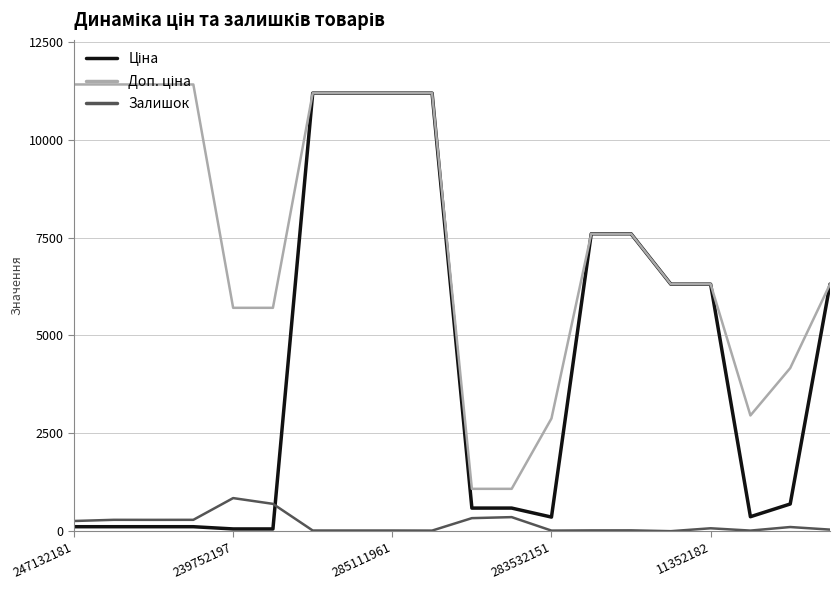

What is the maximum value shown in the chart?

11410.0